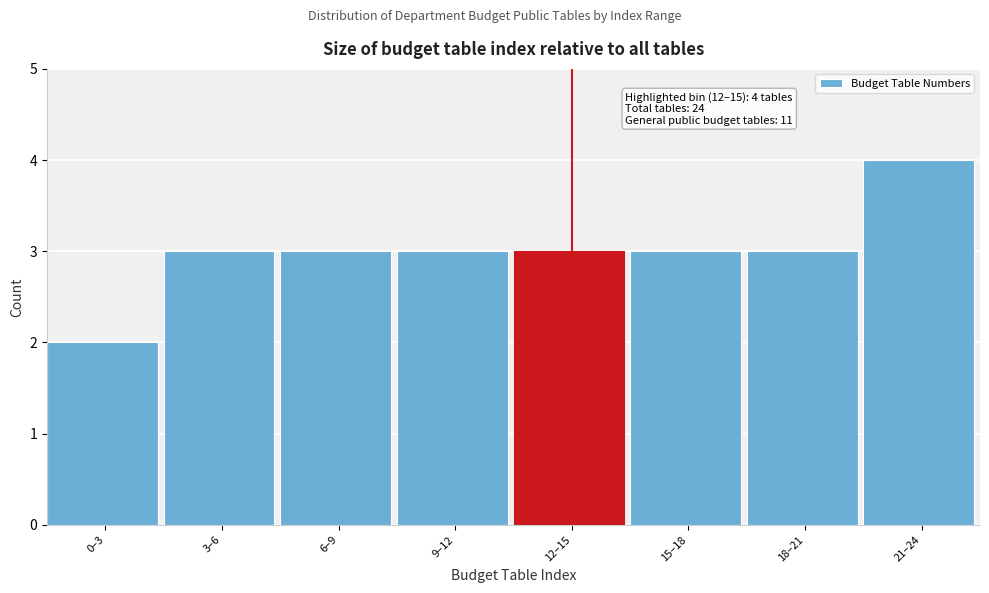

Reading right to left, transcribe all the data shown in this chart.

21–24=4	18–21=3	15–18=3	12–15=3	9–12=3	6–9=3	3–6=3	0–3=2